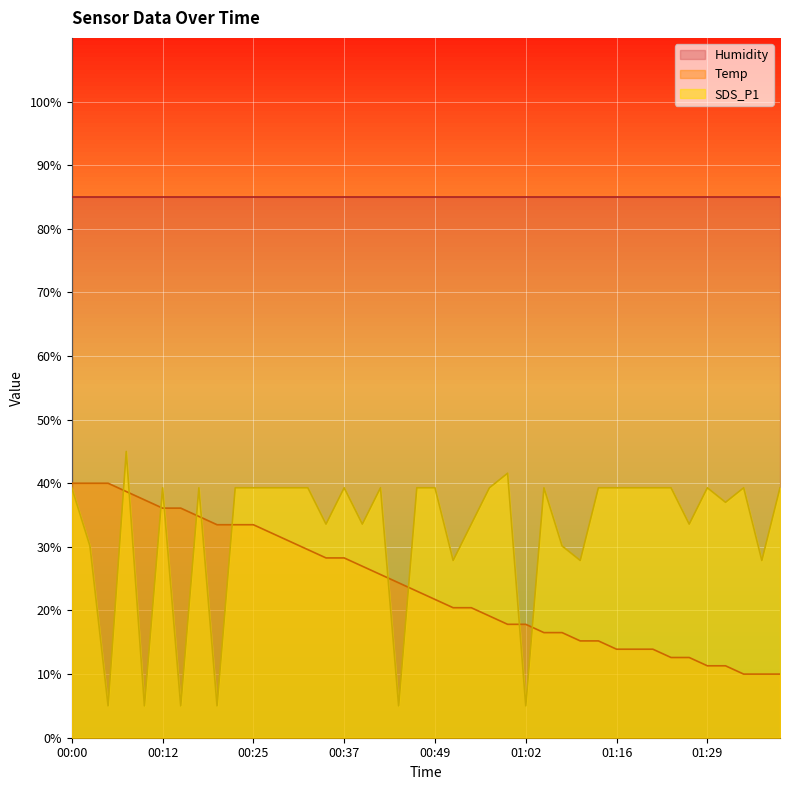

Which category has the lowest value in the SDS_P1 series?

00:05